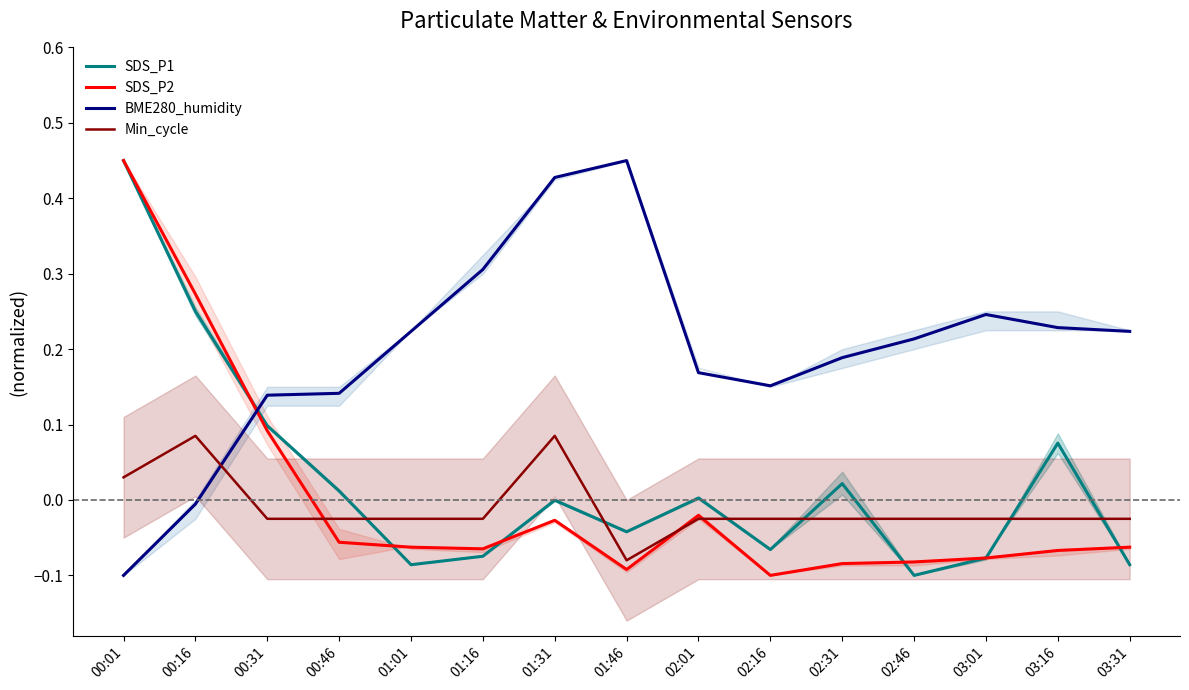

At which category is the sum across all series the highest?

00:01